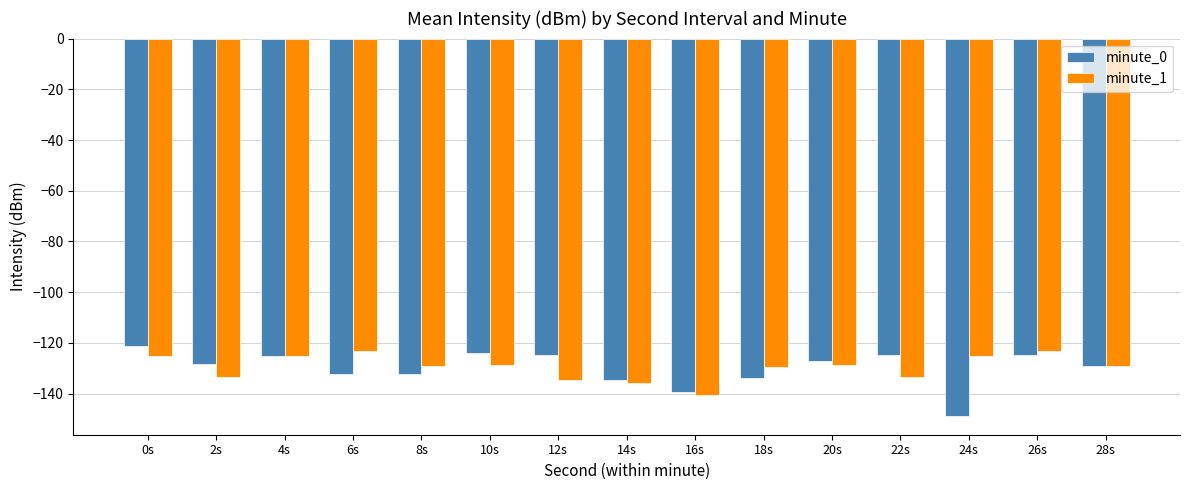

Which series has the widest spread of values?

minute_0